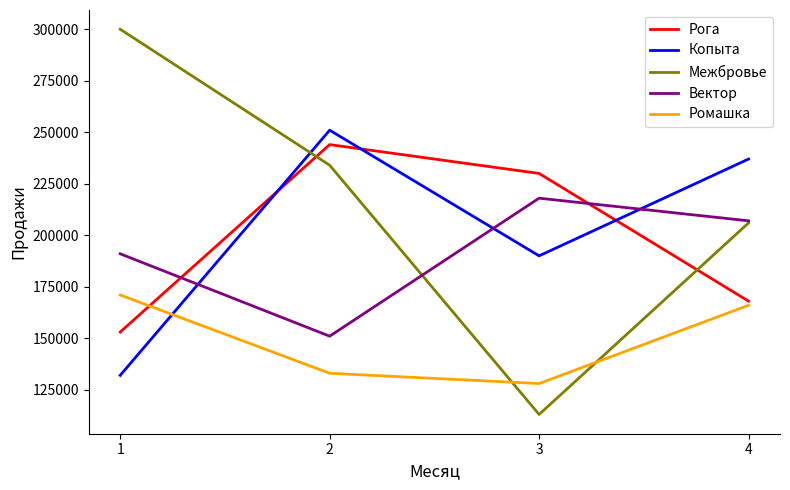

List the labels in order of Рога value, largest first.

2, 3, 4, 1